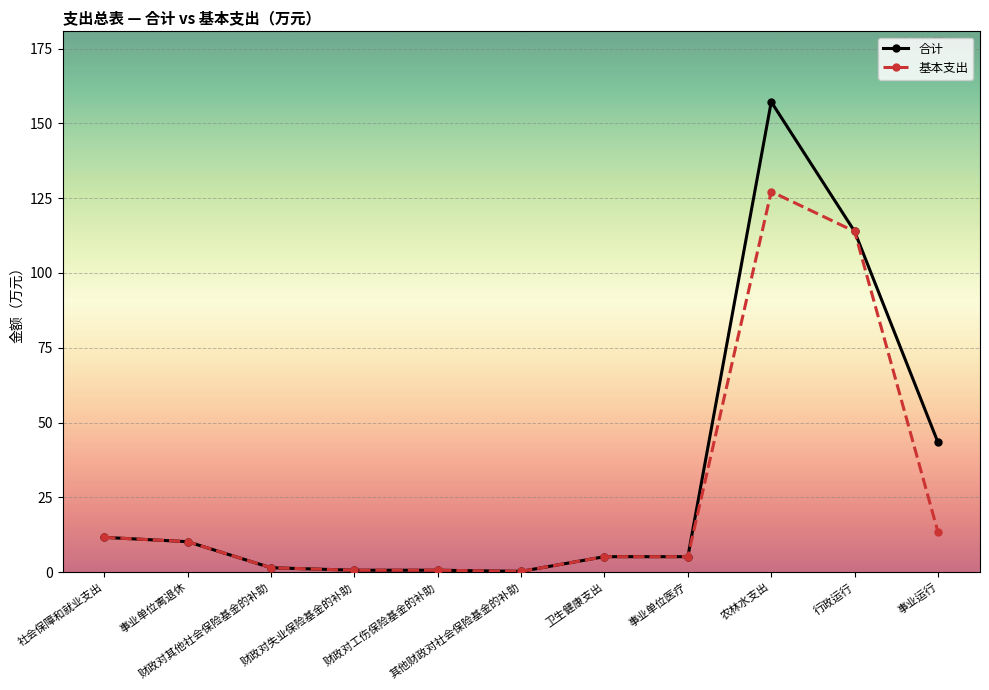

Count the number of categories in the chart.

11